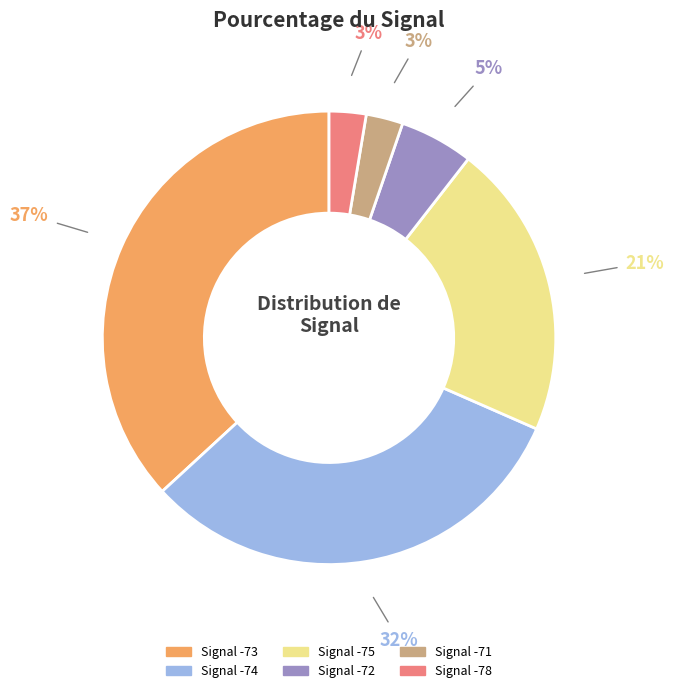

Does any single category account for the majority?

No